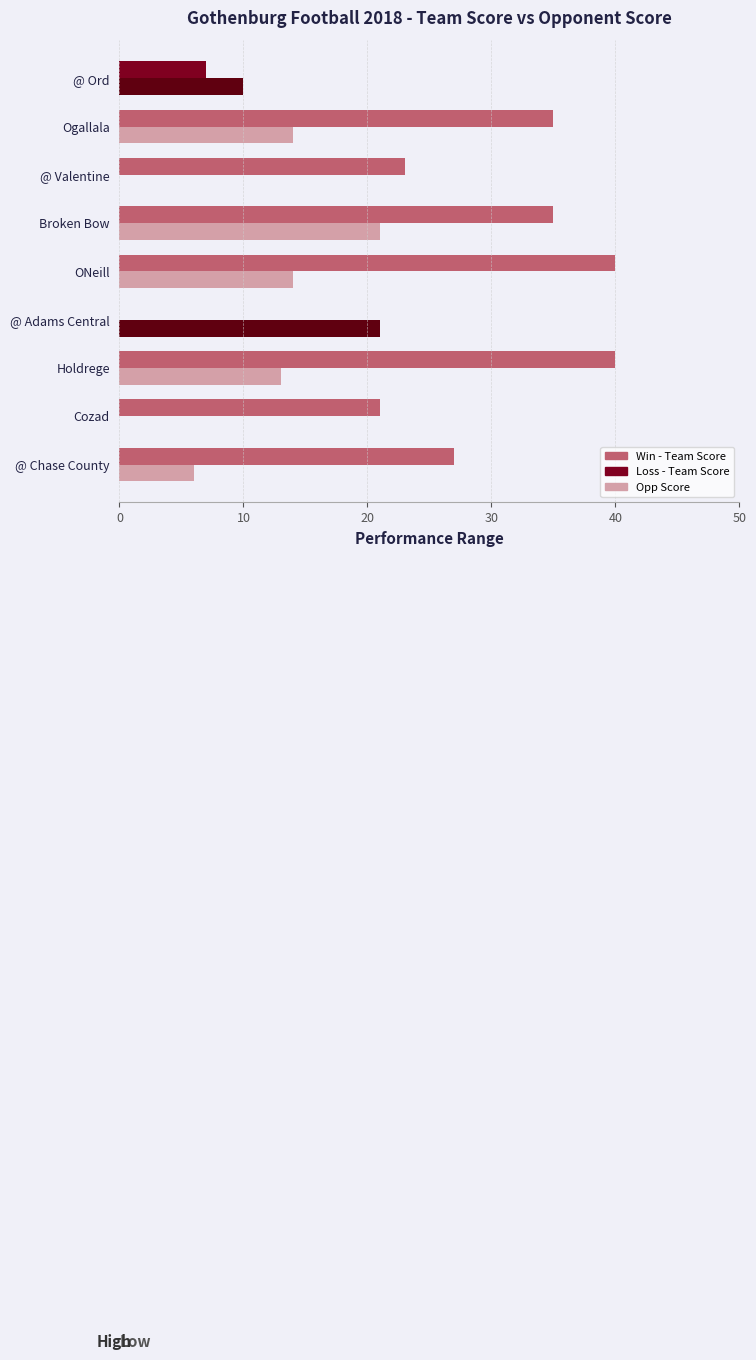

What is the maximum value shown in the chart?

40